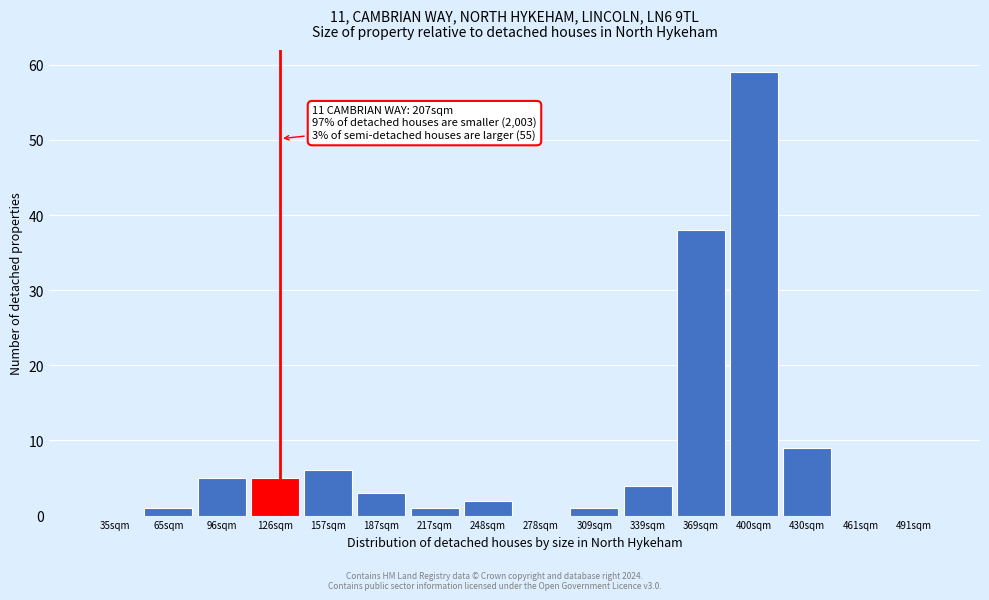

Reading left to right, list all the values displayed in this chart.

35sqm=0	65sqm=1	96sqm=5	126sqm=5	157sqm=6	187sqm=3	217sqm=1	248sqm=2	278sqm=0	309sqm=1	339sqm=4	369sqm=38	400sqm=59	430sqm=9	461sqm=0	491sqm=0